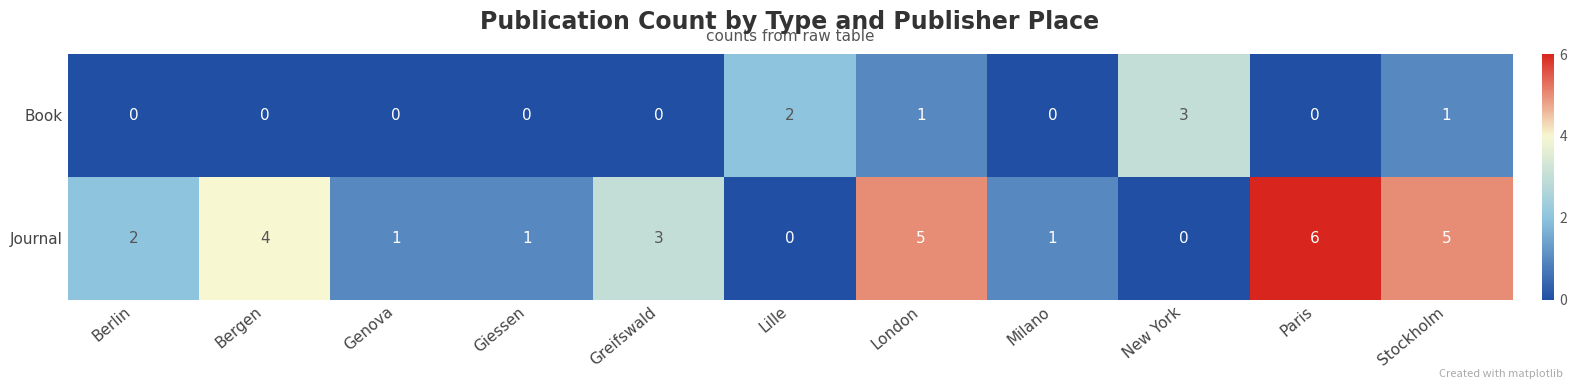

Which category has the highest value across all series?

Paris